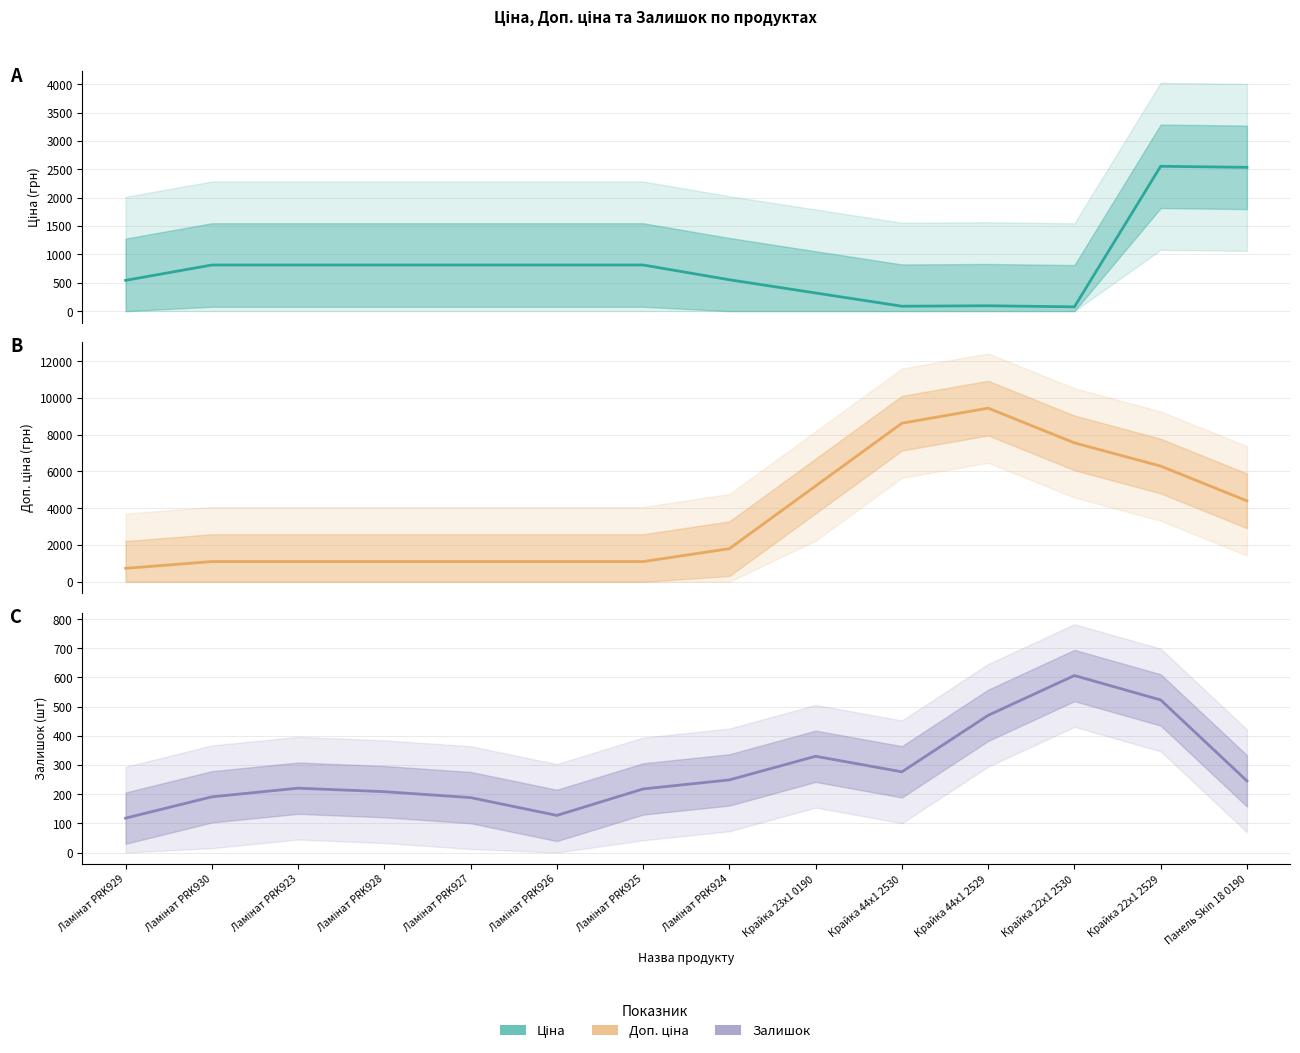

True or false: Ціна and Доп. ціна cross at least once.

False